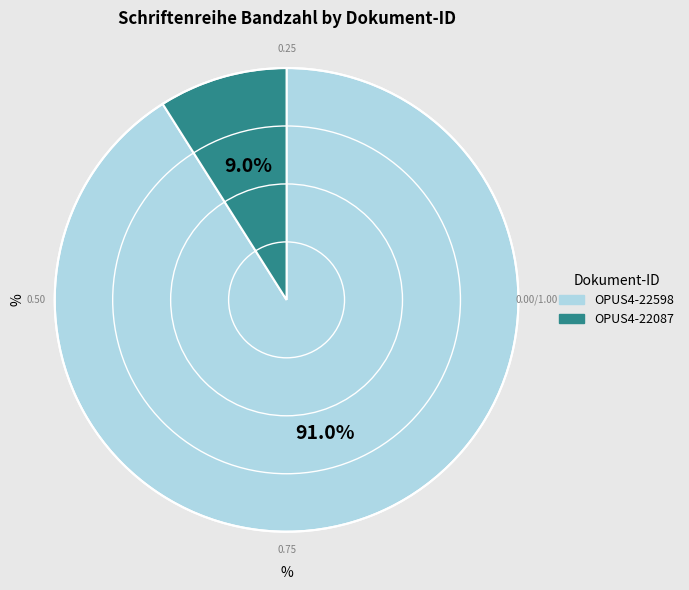

What is the ratio of the value at OPUS4-22598 to the value at OPUS4-22087?

10.1